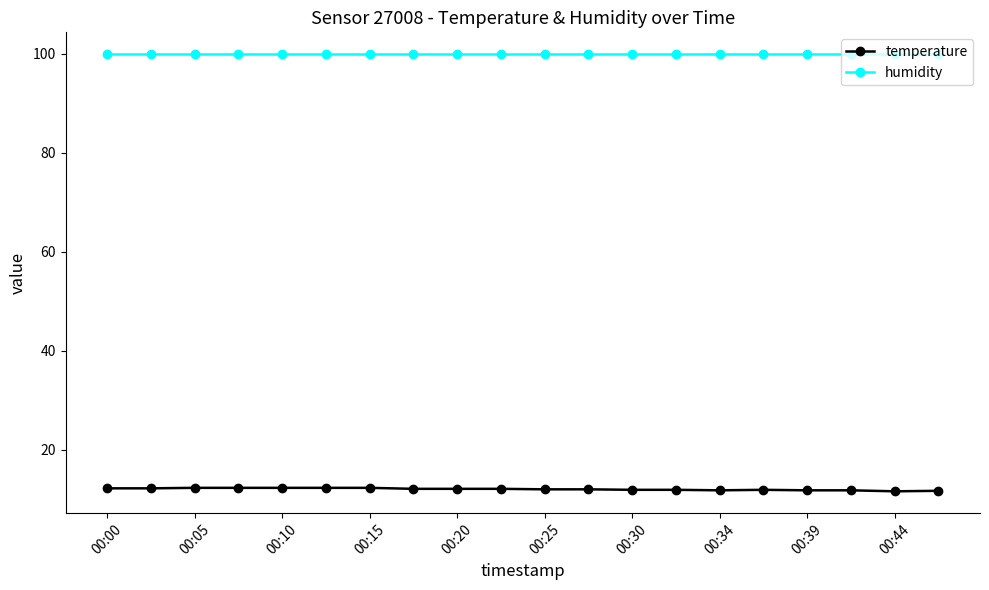

What is the lowest value of the humidity series?

99.9